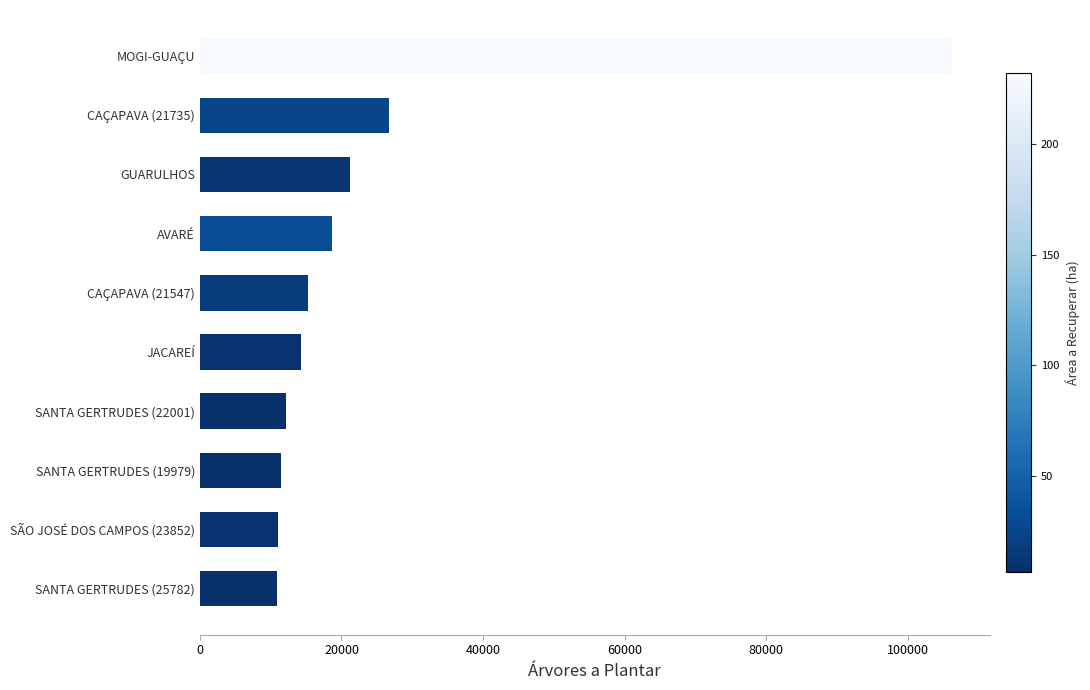

What is the greatest value displayed?

106225